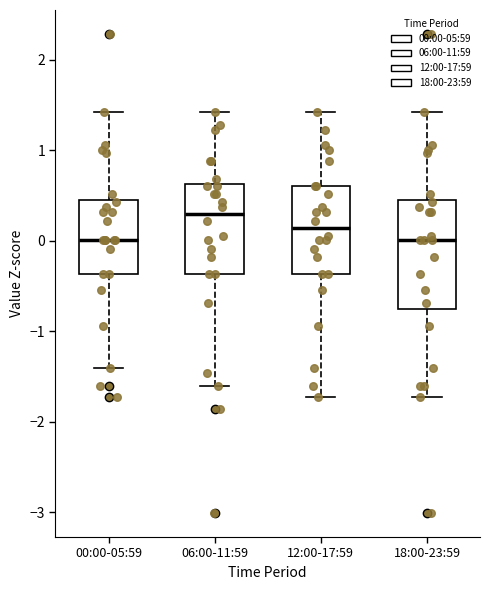

Reading left to right, read every box against the y-axis: the position of its median line, the range the box covers, and the ends of its whiskers. The values are not printed on the chart, so give them approximately, as read against the axis.

00:00-05:59: median 0.0, box -0.4 to 0.4, whiskers -1.4 to 1.4
06:00-11:59: median 0.3, box -0.4 to 0.6, whiskers -1.6 to 1.4
12:00-17:59: median 0.1, box -0.4 to 0.6, whiskers -1.7 to 1.4
18:00-23:59: median 0.0, box -0.8 to 0.4, whiskers -1.7 to 1.4